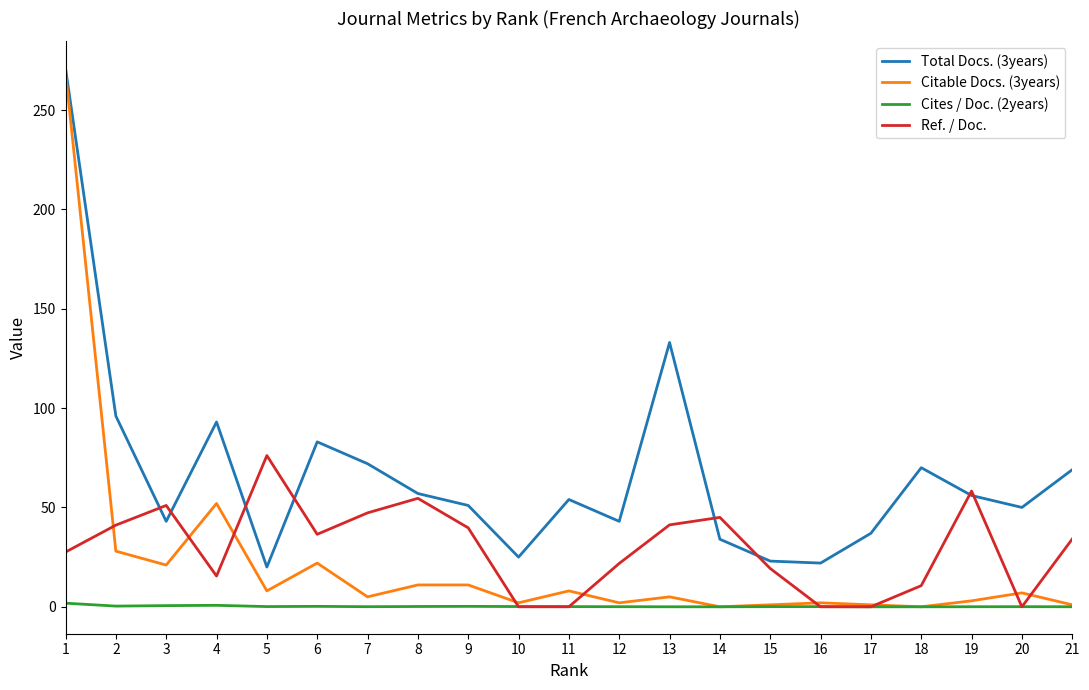

Is it true that Ref. / Doc. equals 52.2 at 21?

False